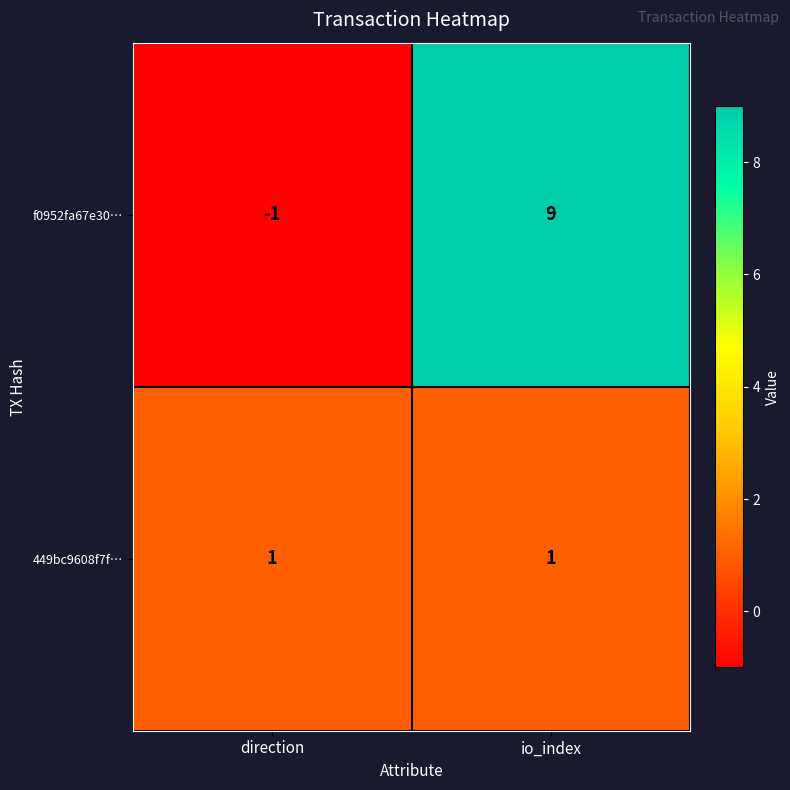

What is the difference between the highest and lowest values at io_index?

8